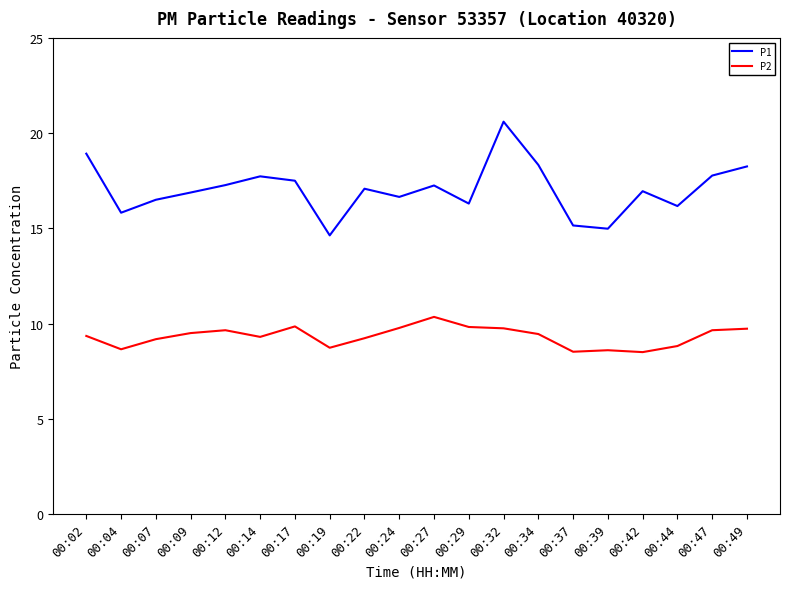

How many categories are shown in the chart?

20